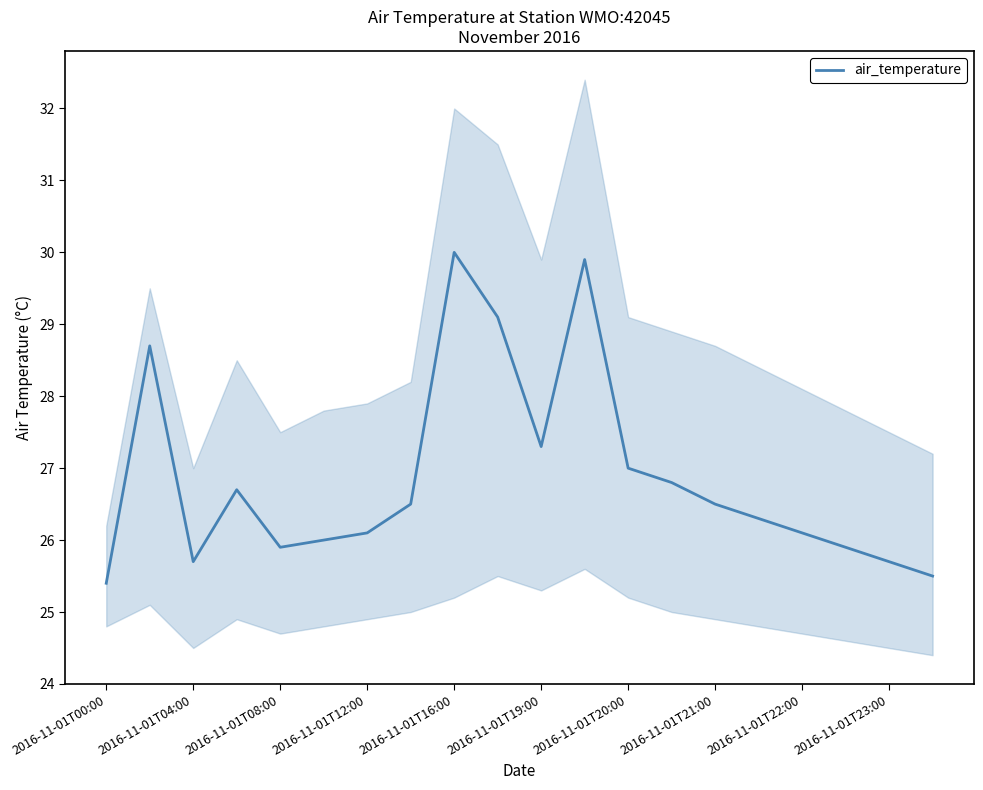

How many distinct data groups are displayed?

1